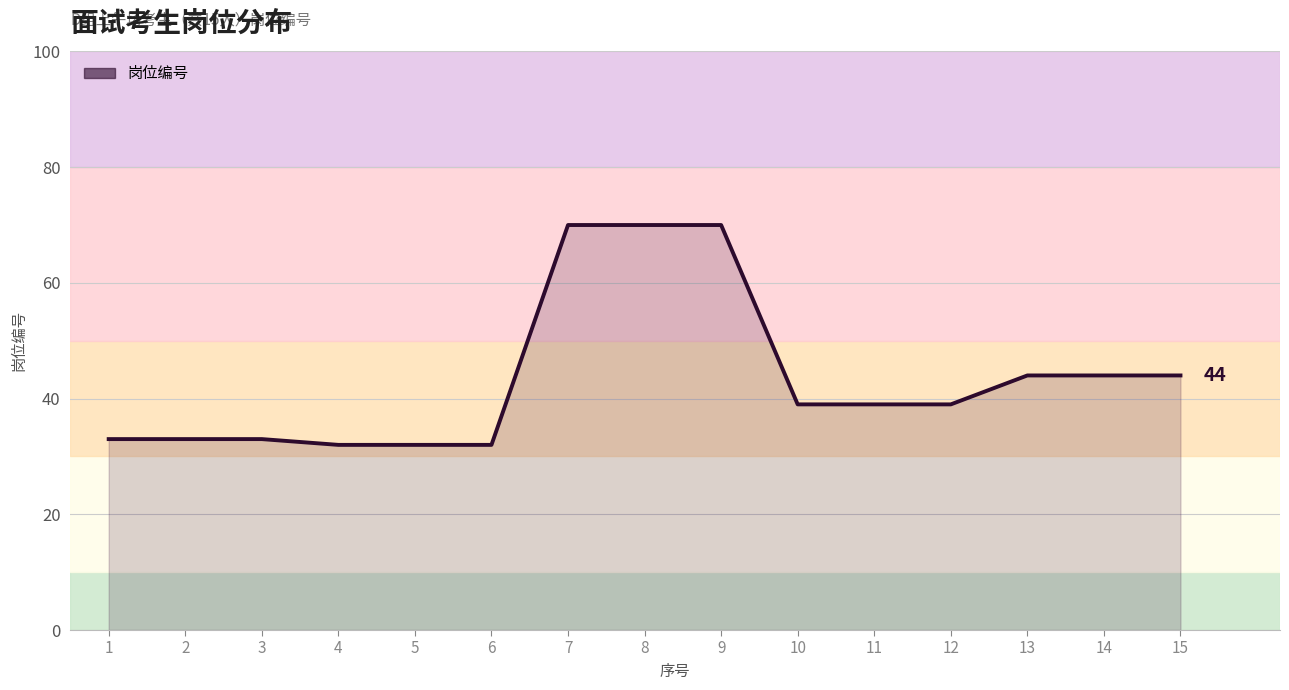

What is the maximum value shown in the chart?

70